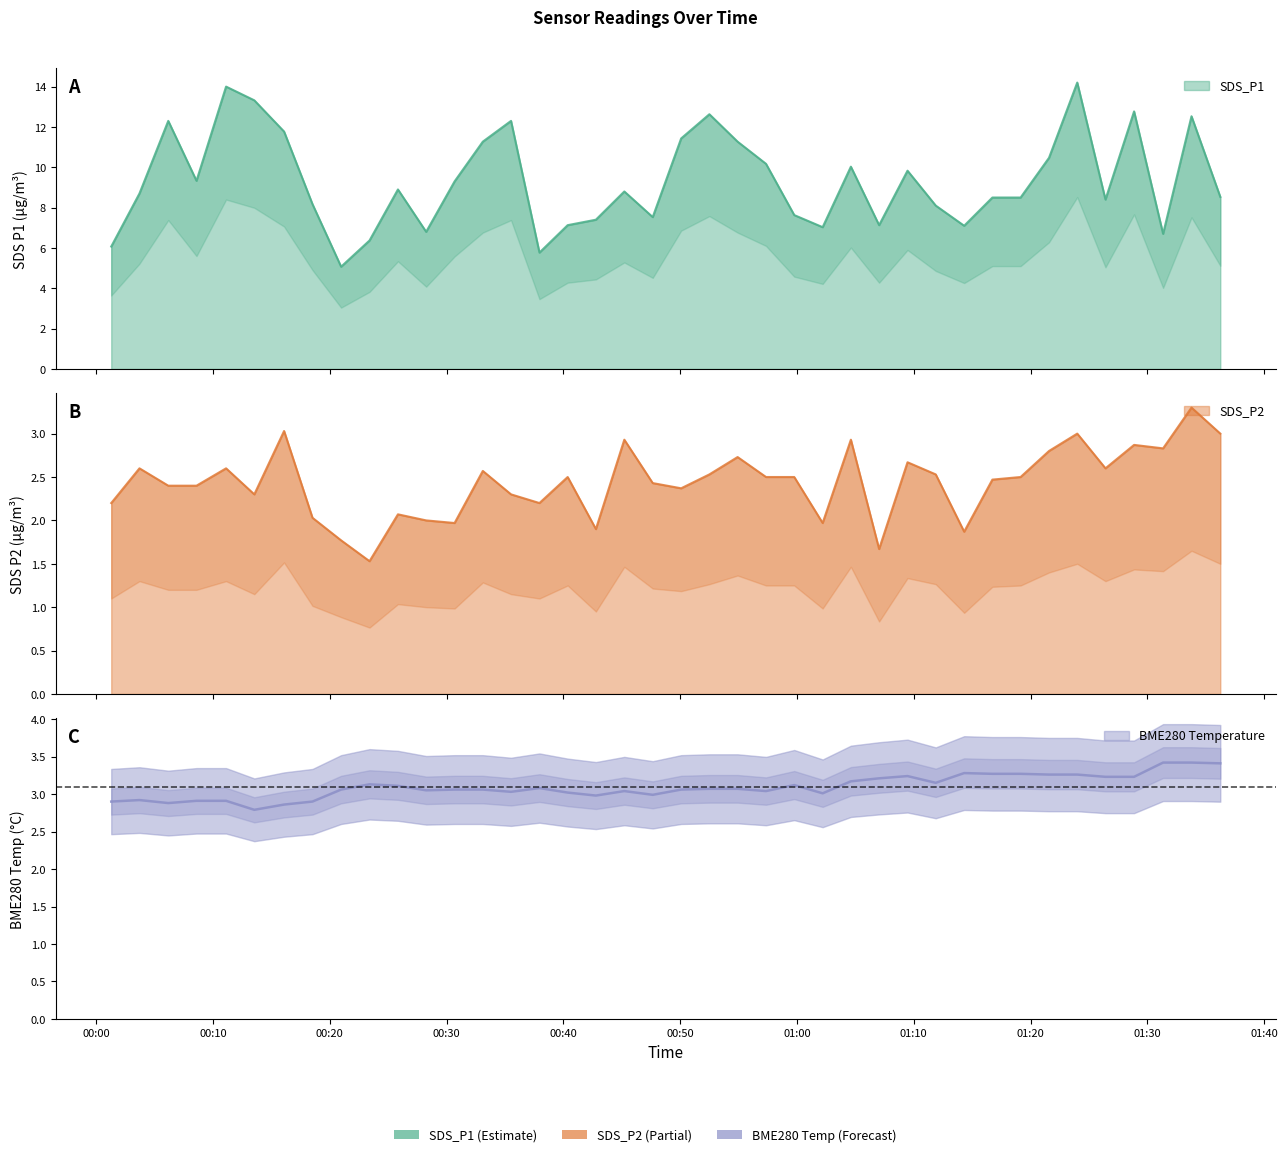

The value of SDS_P2 at 2022/12/27 01:11:53 is 2.5. True or false?

True